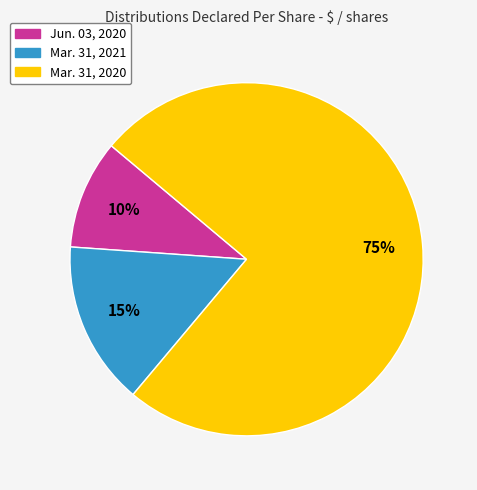

True or false: Jun. 03, 2020 accounts for 2% of the total.

False